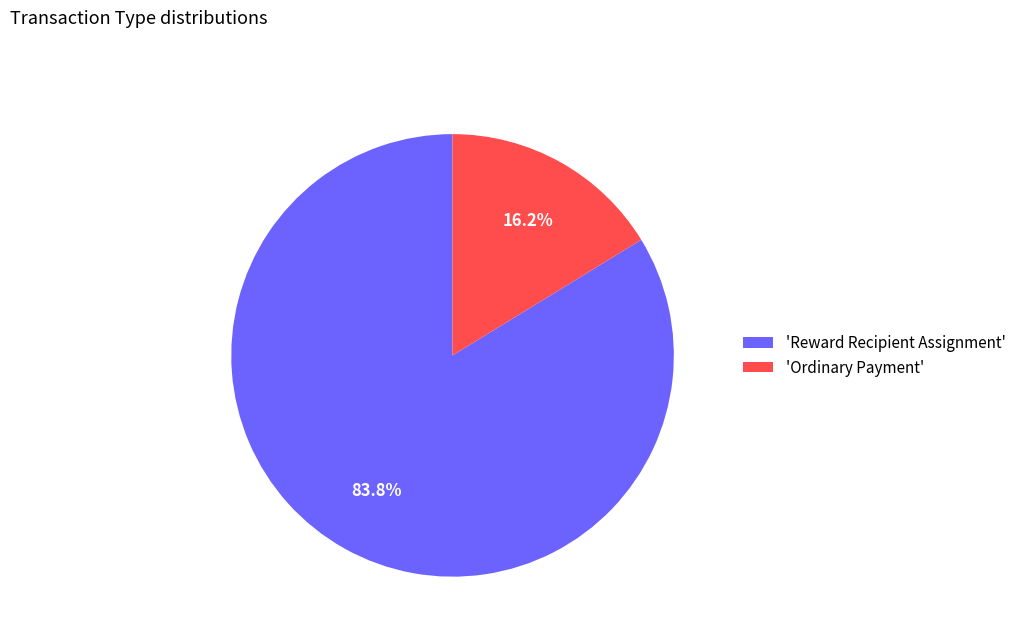

To the nearest percent, what is the difference between the largest and smallest slice percentages?

68%